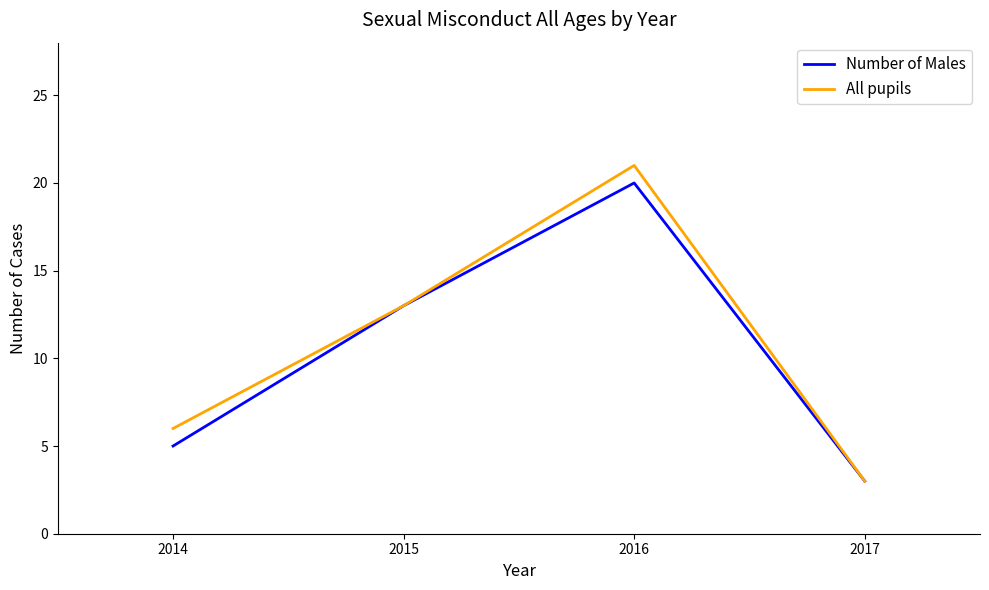

At which label does Number of Males reach its minimum?

2017